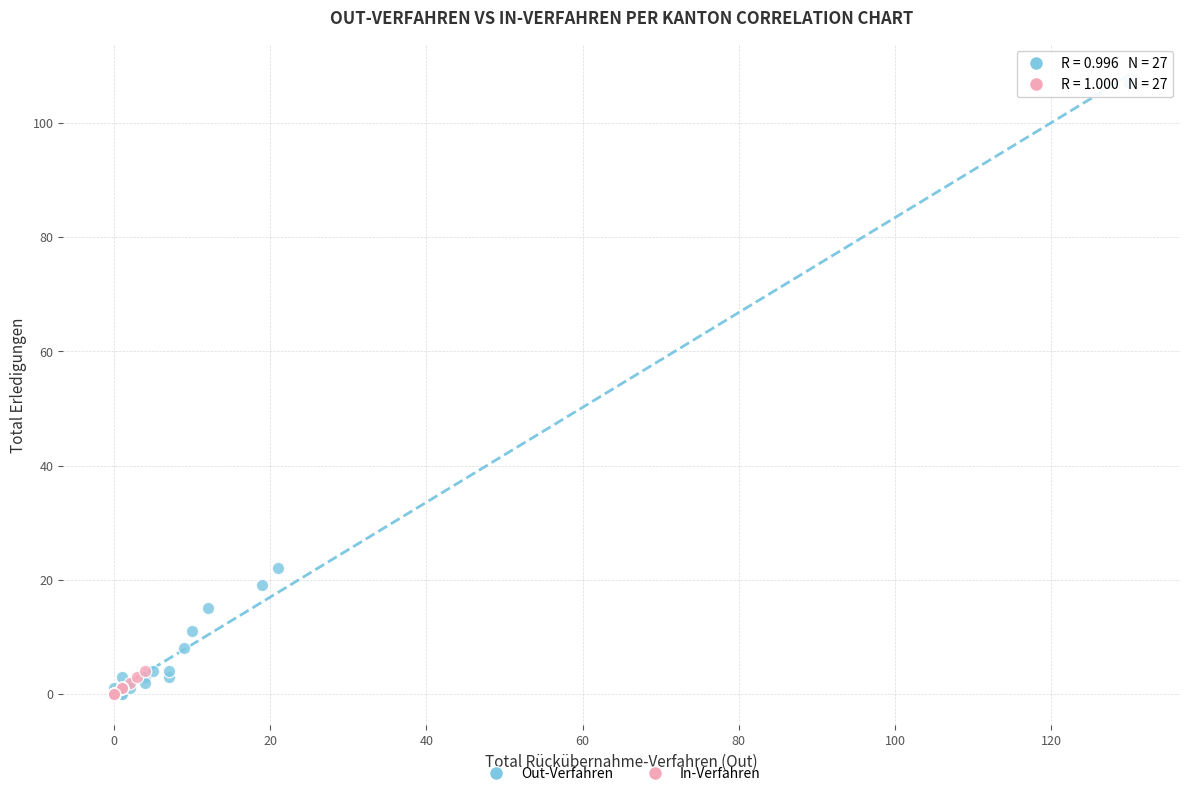

What are all the series names shown in the legend?

Out-Verfahren, In-Verfahren